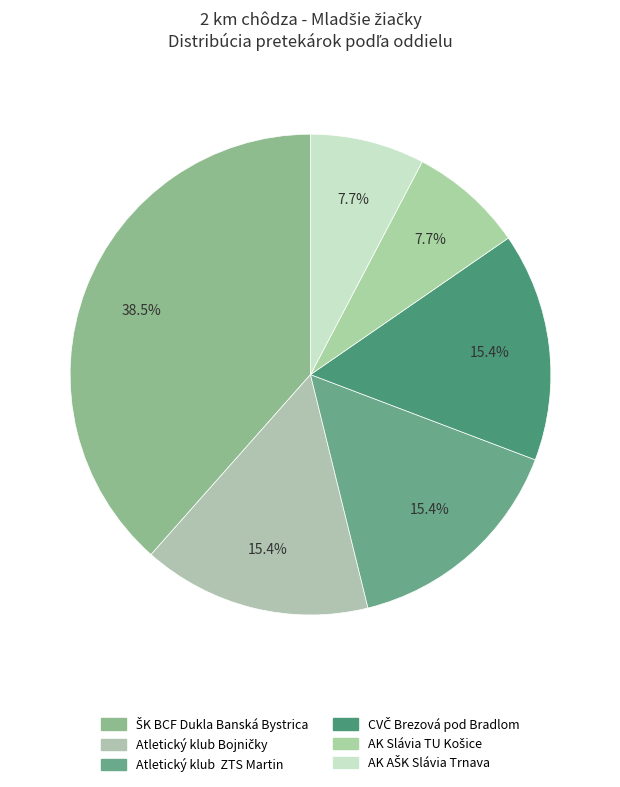

How much of the chart is everything except AK AŠK Slávia Trnava?

92.3%